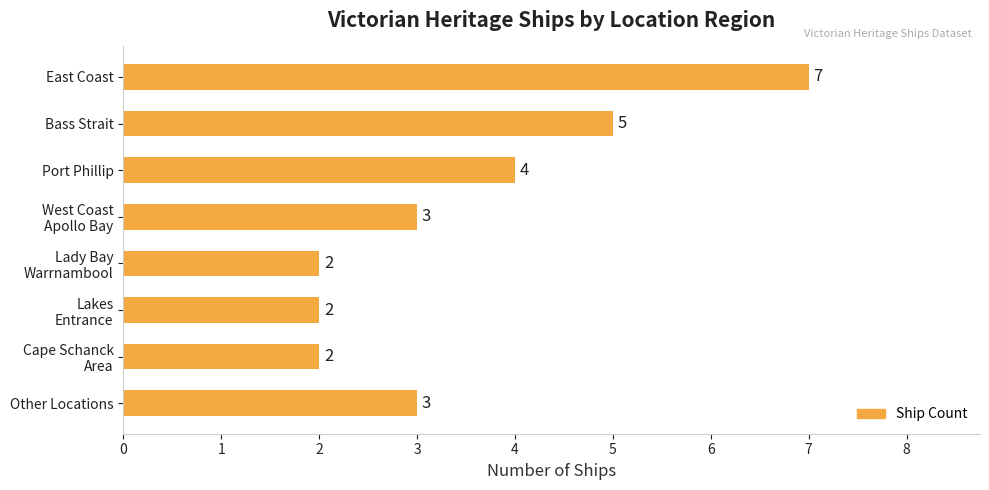

What is the smallest value displayed?

2